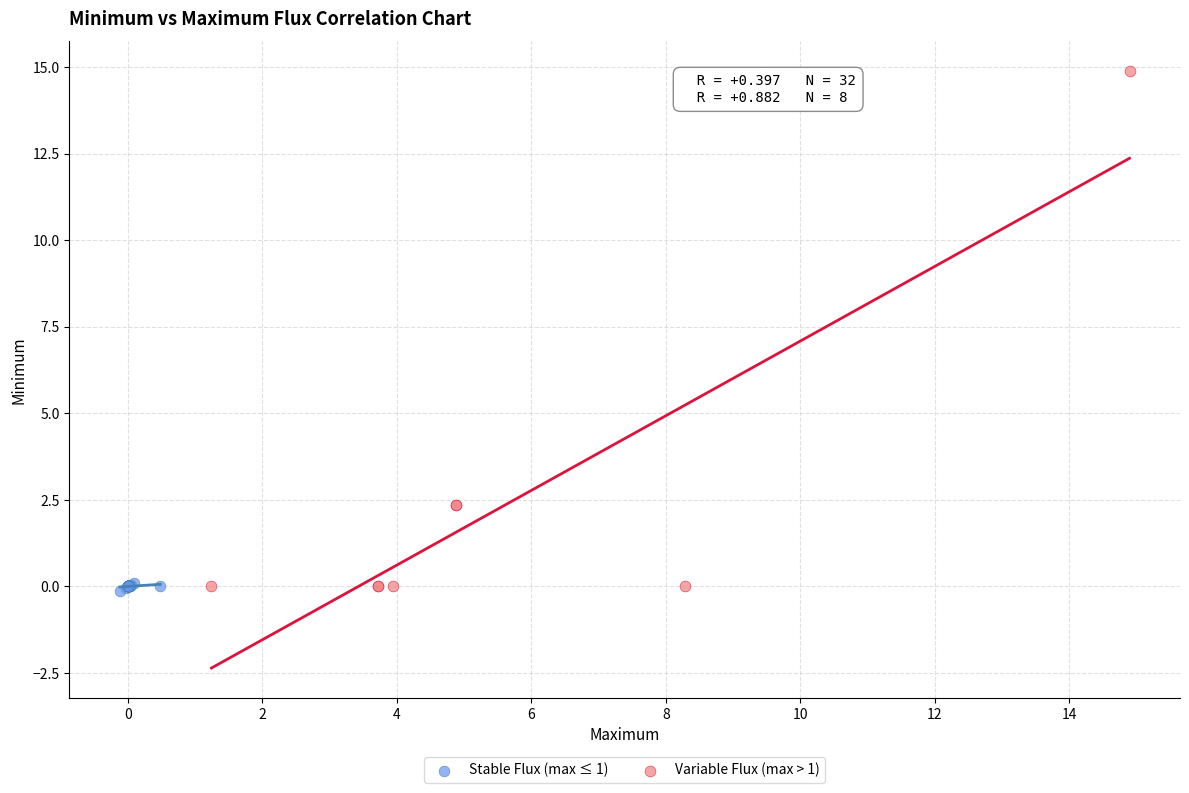

Which series has the largest Y range (max minus min)?

Variable Flux (max > 1)